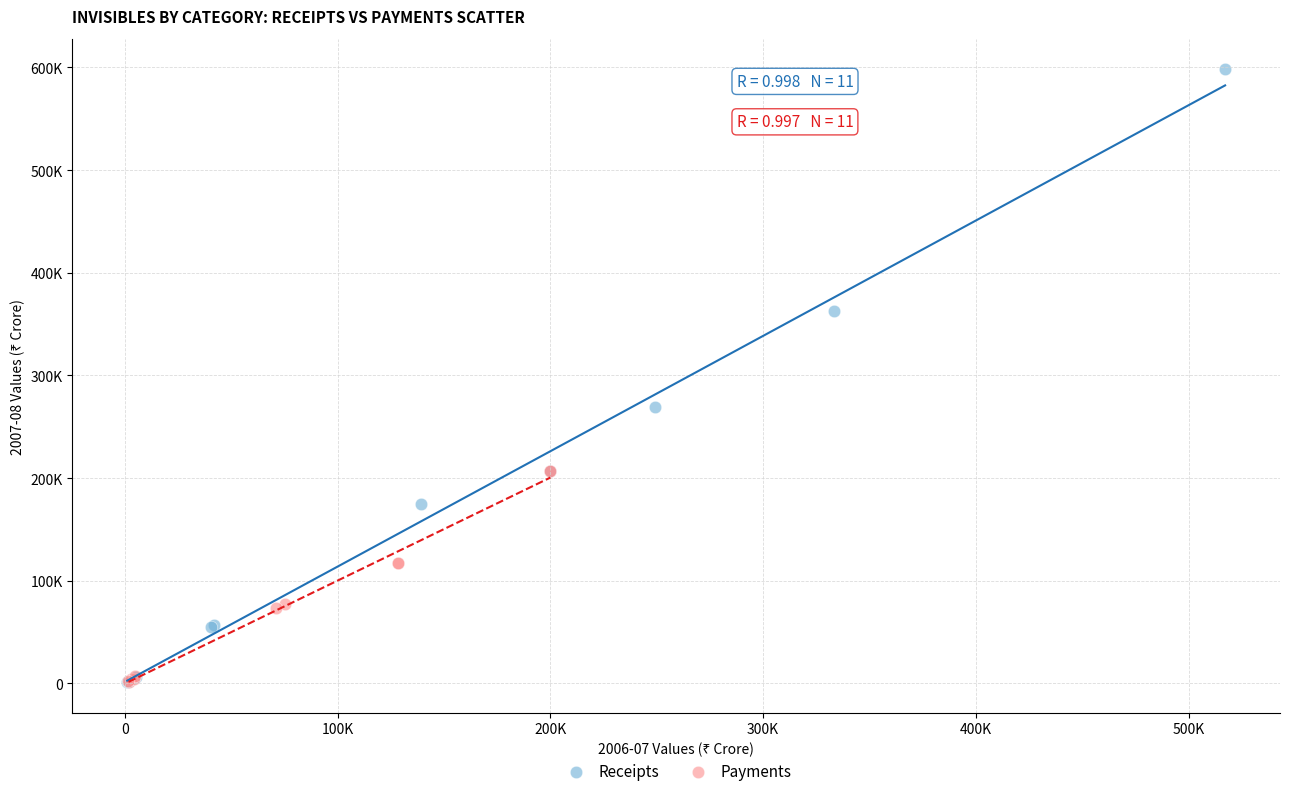

What are all the series names shown in the legend?

Receipts, Payments